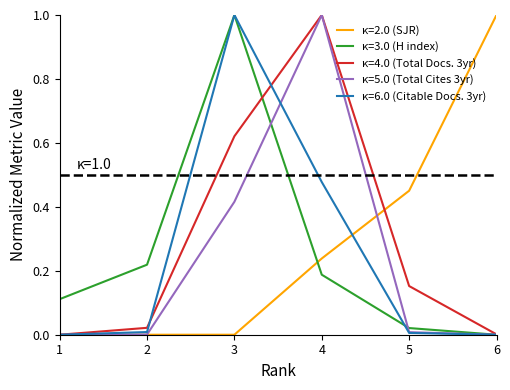

What is the spread (max minus min) of values at 3?

1.0